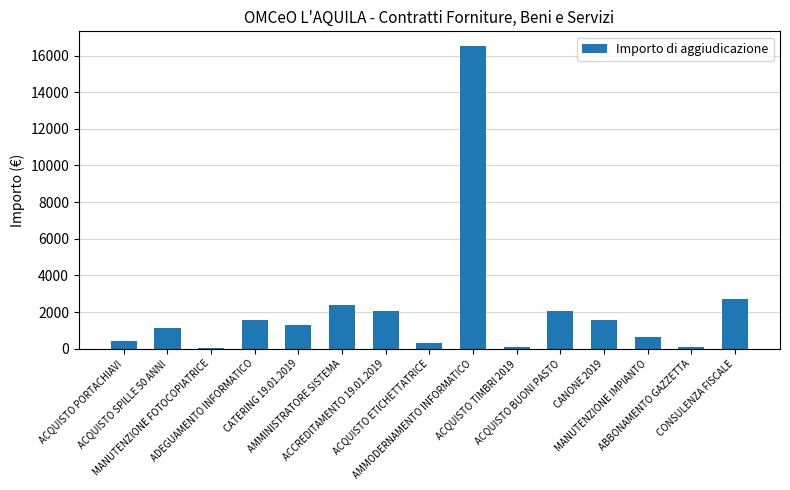

At which category does the chart reach its peak across all series?

AMMODERNAMENTO INFORMATICO